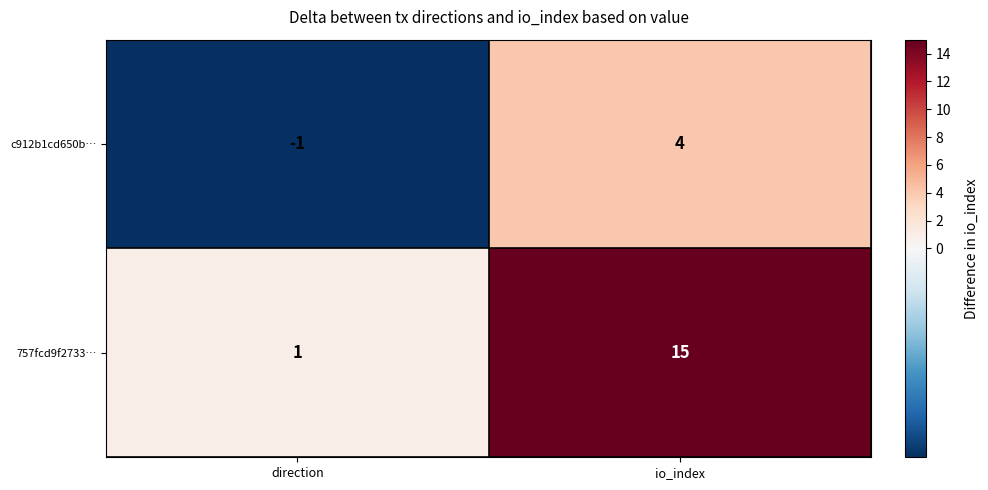

Where is c912b1cd650b… nearest to the value 1?

direction